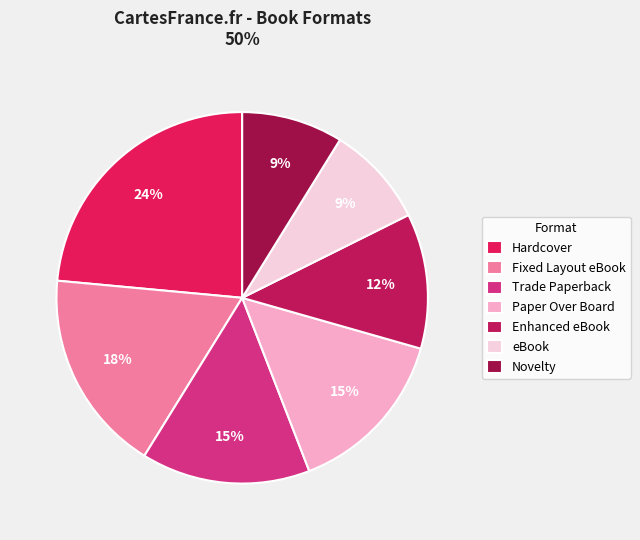

How many segments does this pie chart have?

7